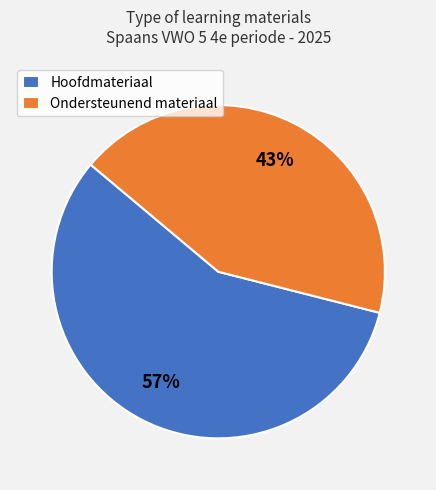

The Ondersteunend materiaal slice represents 55% of the pie. True or false?

False